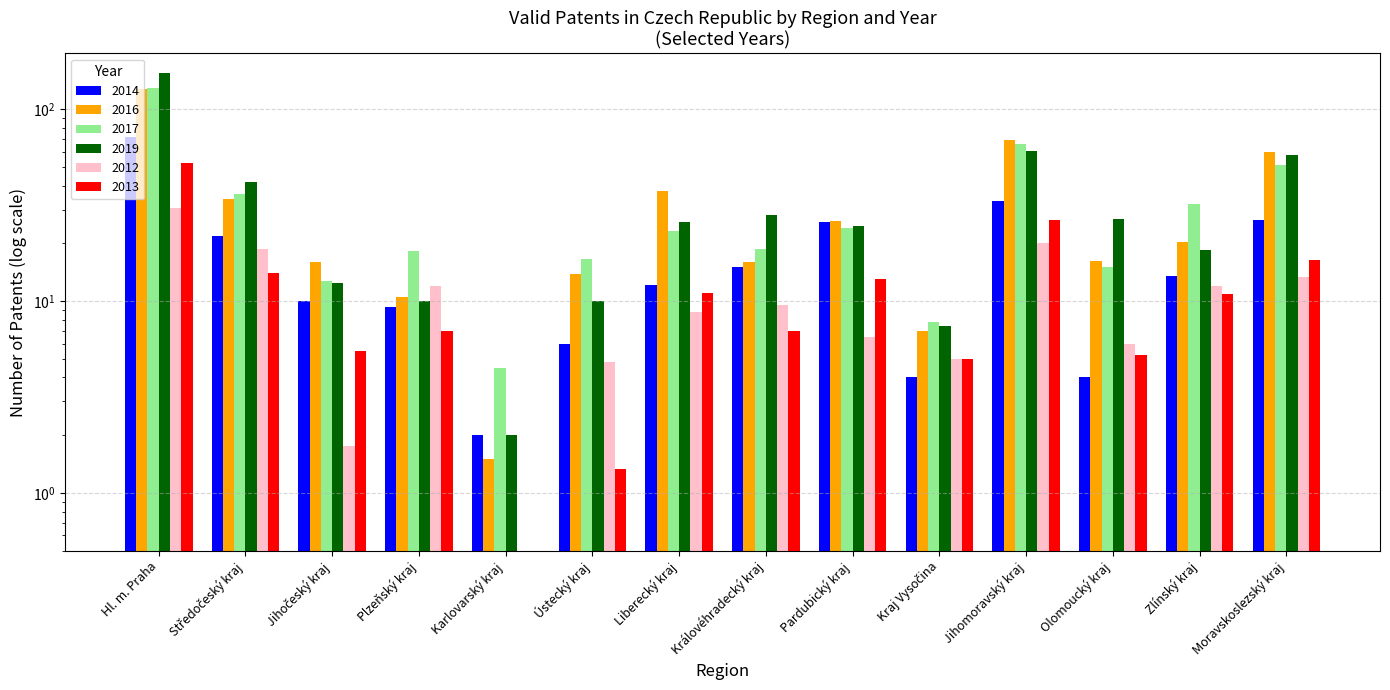

At Jihomoravský kraj, list the series in order from largest to smallest.

2016, 2017, 2019, 2014, 2013, 2012